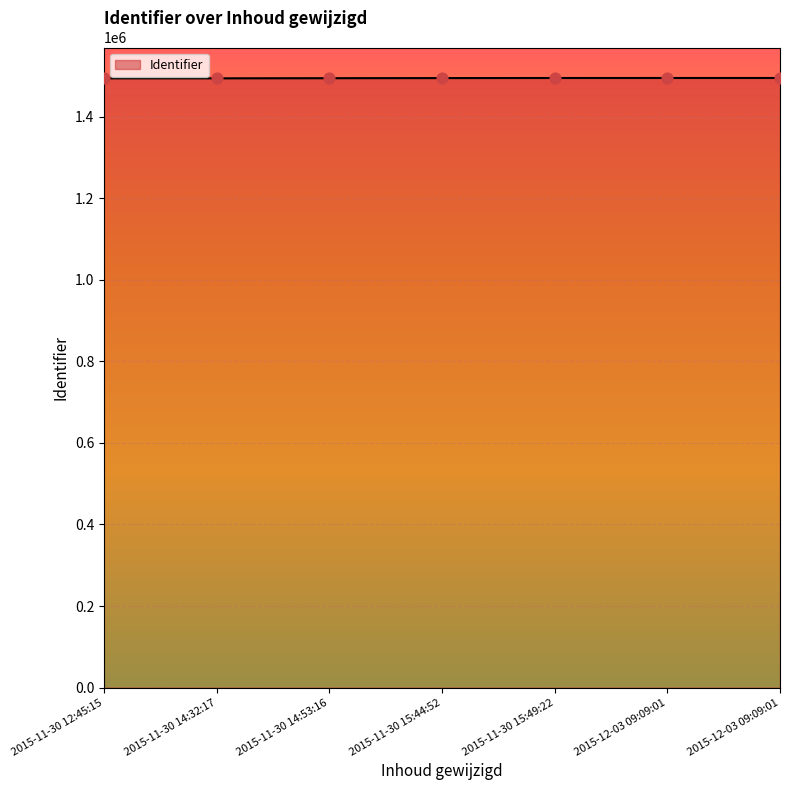

What is the change in value from 2015-11-30 15:44:52 to 2015-12-03 09:09:01?

+238